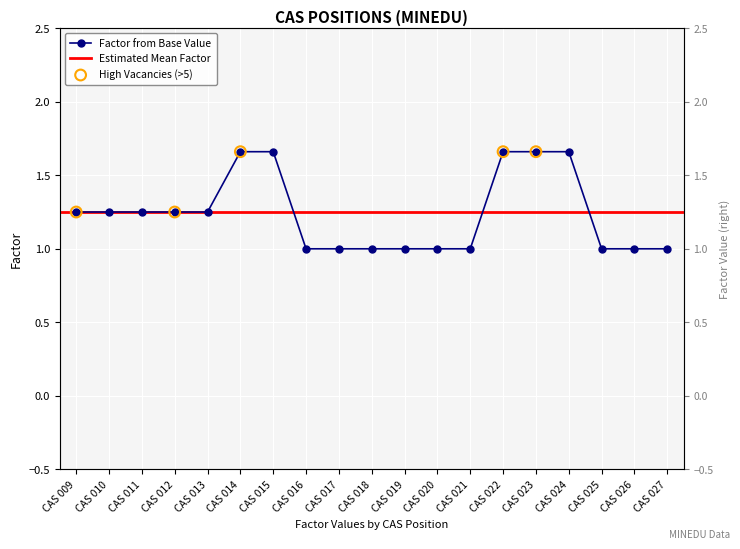

What is the ratio of the value at CAS 009 to the value at CAS 012?

1.0